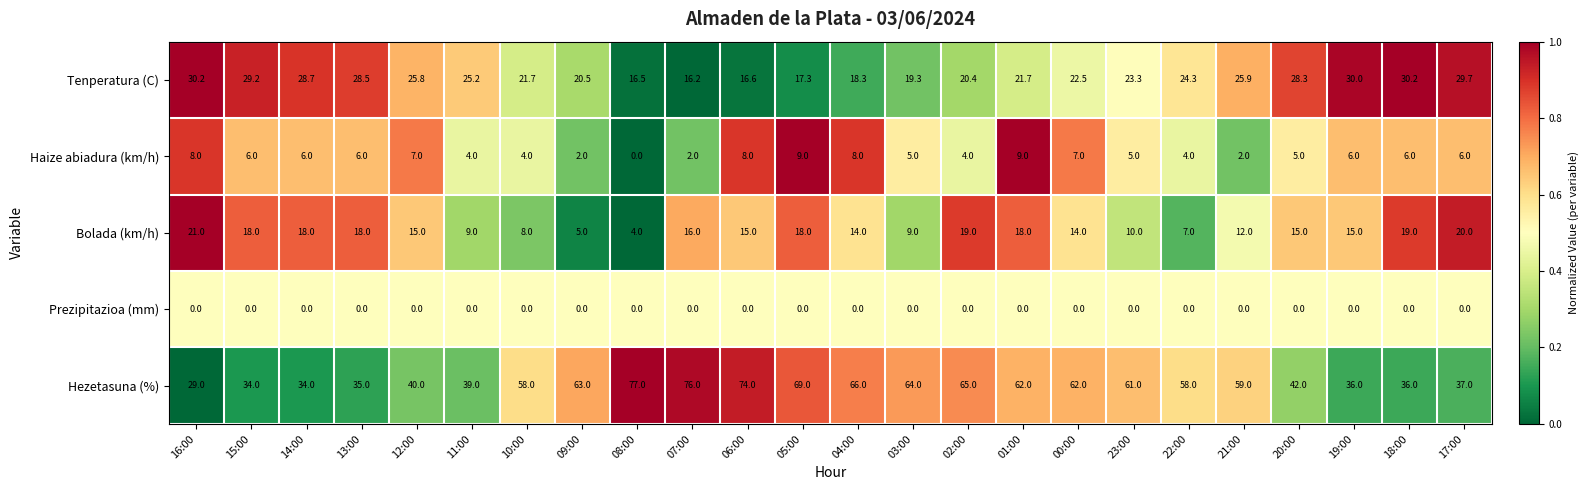

True or false: Hezetasuna (%) has a value of 62.0 at 00:00.

True